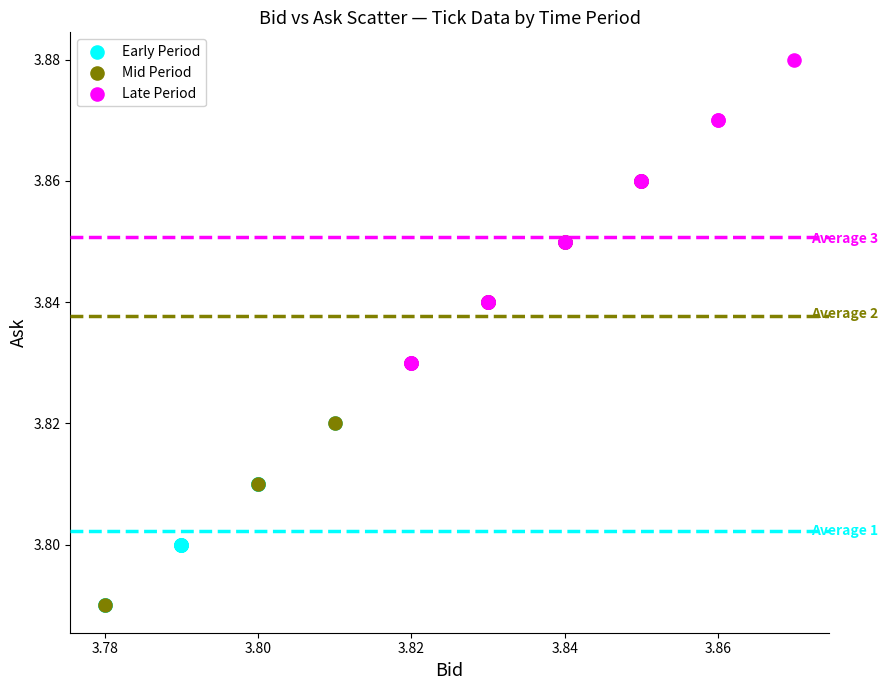

Which series has the widest spread of Y values?

Mid Period